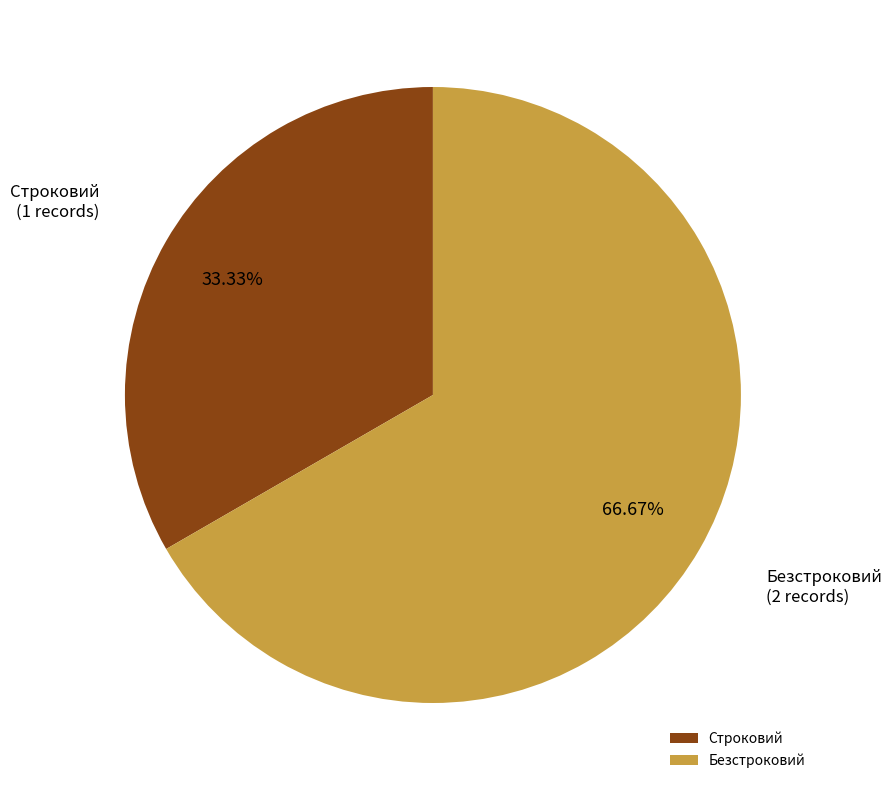

Between Безстроковий and Строковий, which is larger?

Безстроковий